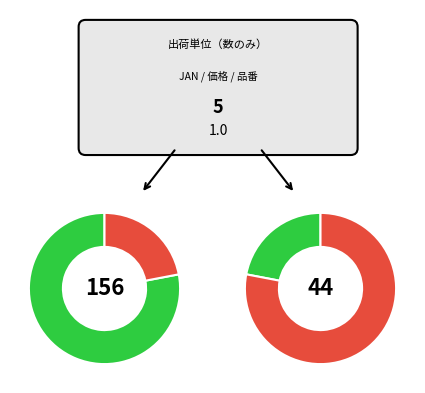

What percentage is the count_5 slice, to the nearest percent?

20%